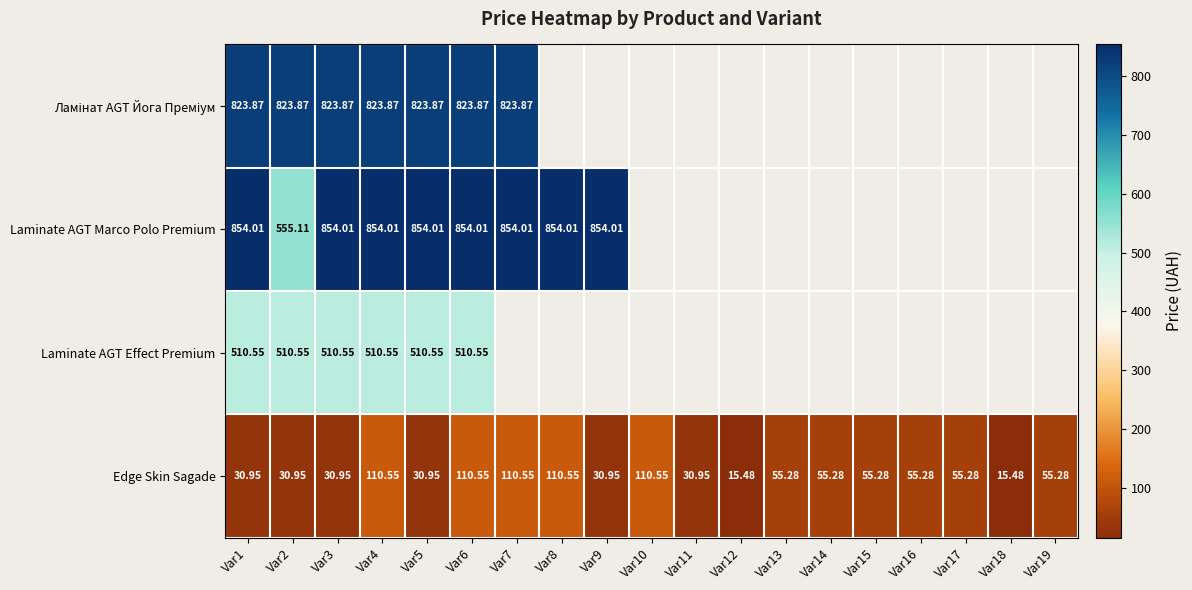

Between Var9 and Var19, which series saw the biggest shift?

Edge Skin Sagade